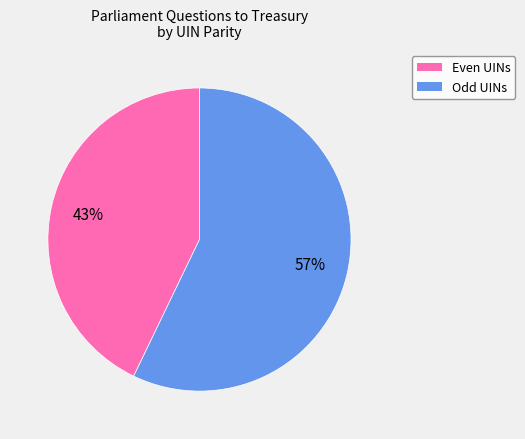

Is there any slice that represents more than half of the pie?

Yes